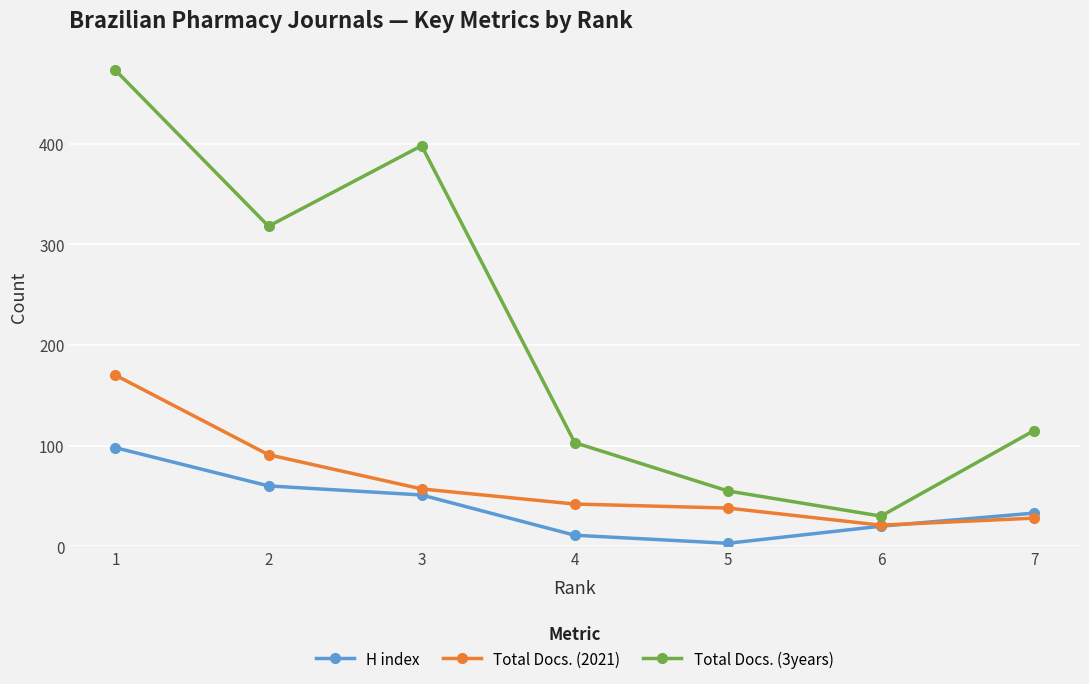

Which series has the widest spread of values?

Total Docs. (3years)